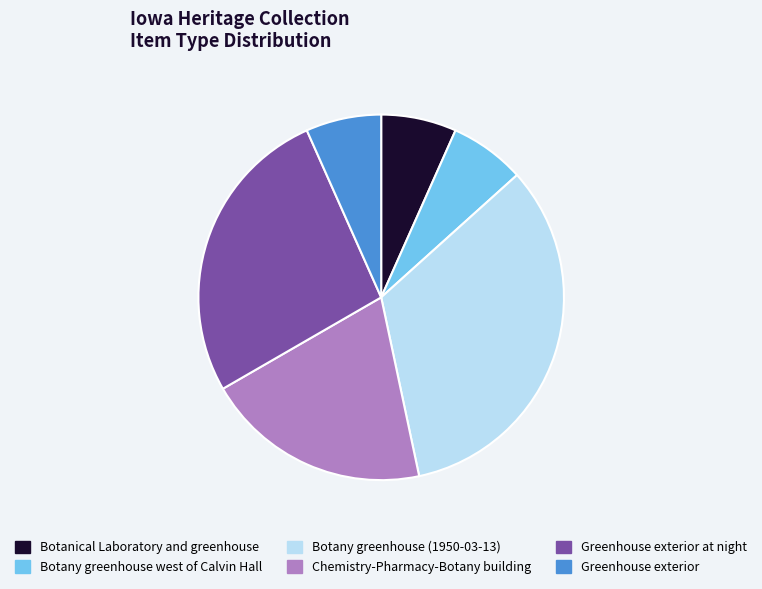

How many slices are in this pie chart?

6